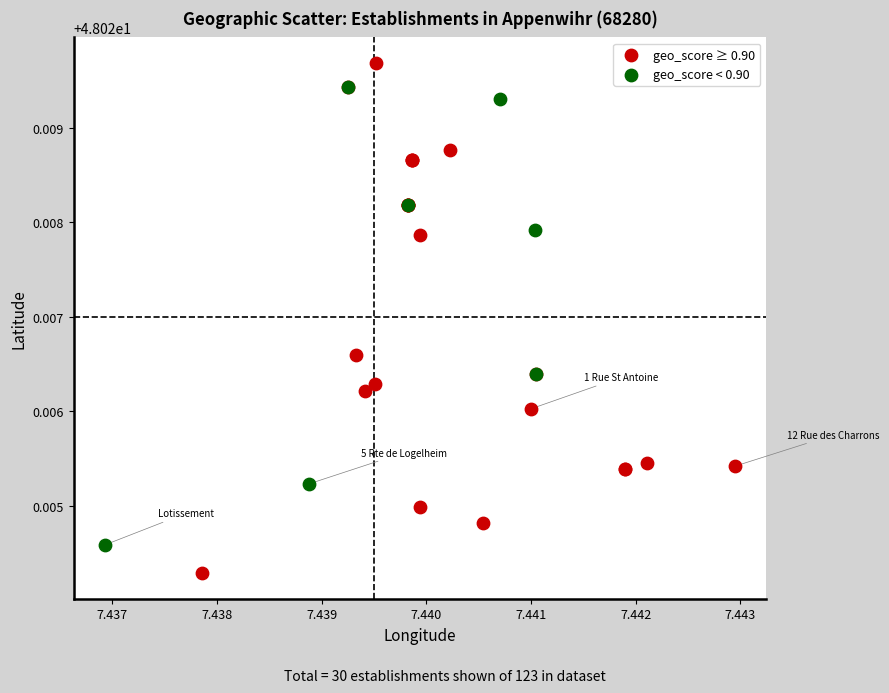

Which series contains the highest Y value?

geo_score ≥ 0.90